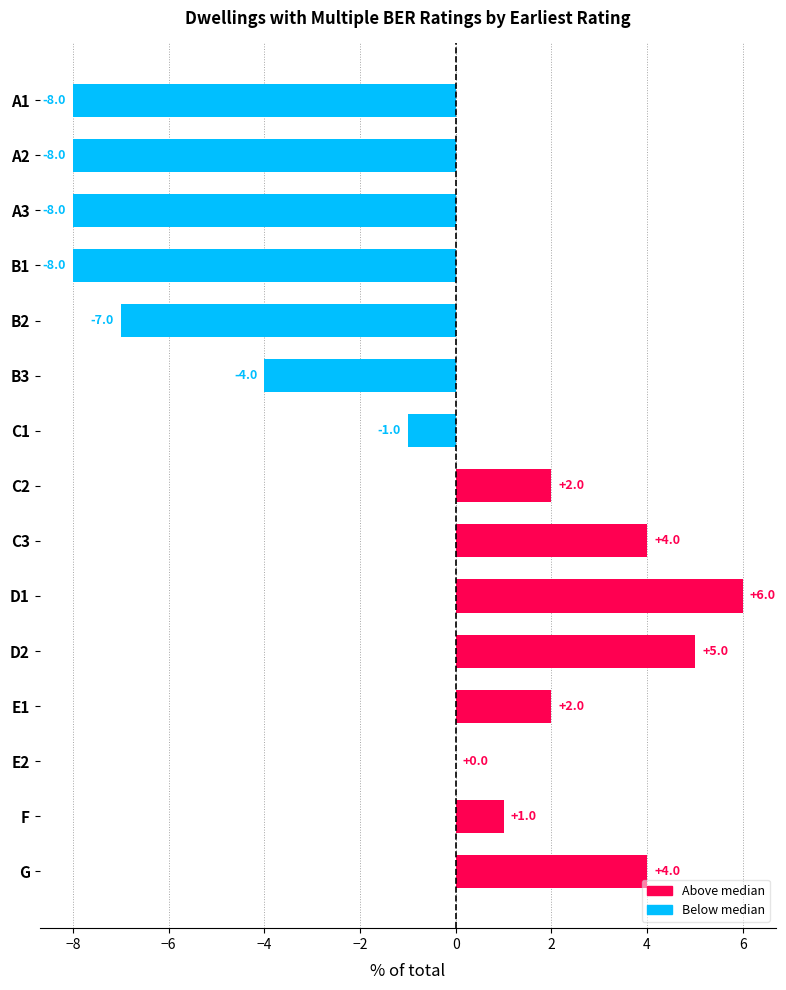

What is the sum of all values?

-20